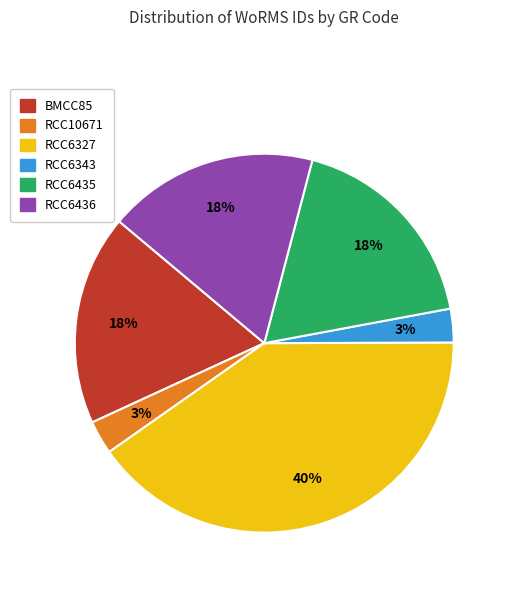

To the nearest percent, what percentage of the pie is RCC6343?

3%